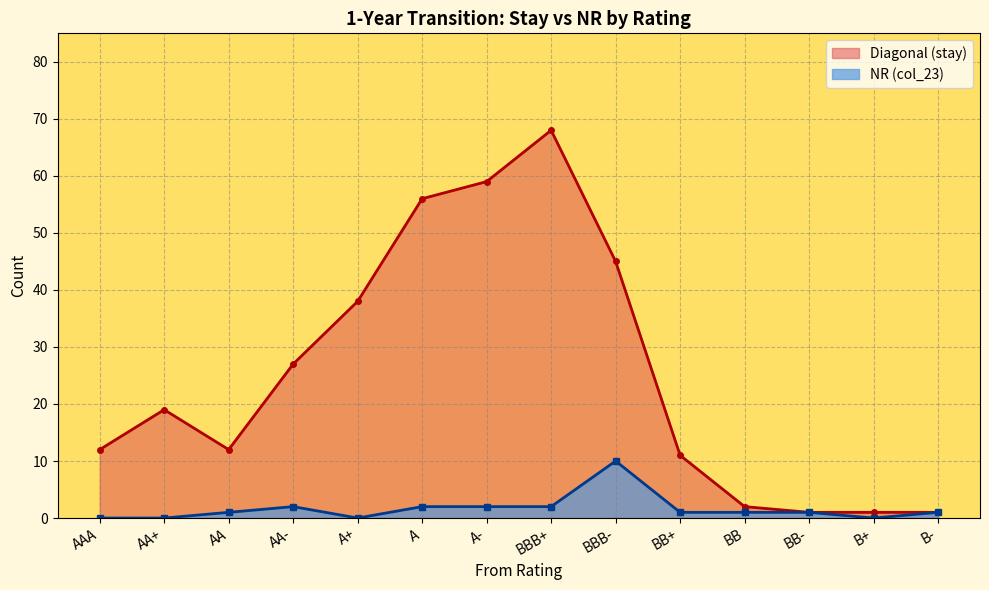

How many data points in NR (col_23) are less than 1?

4